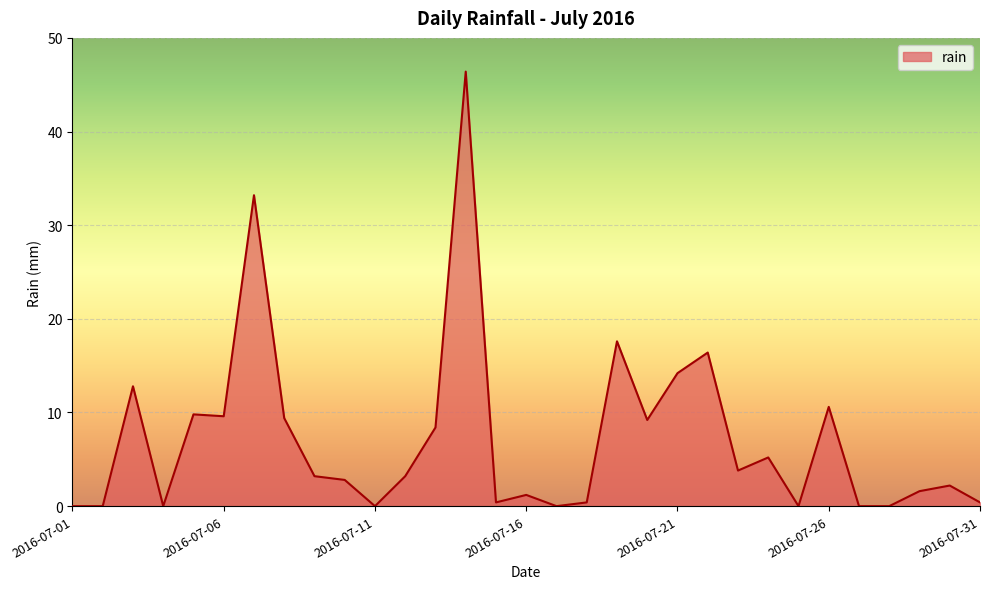

What is the maximum value shown in the chart?

46.4